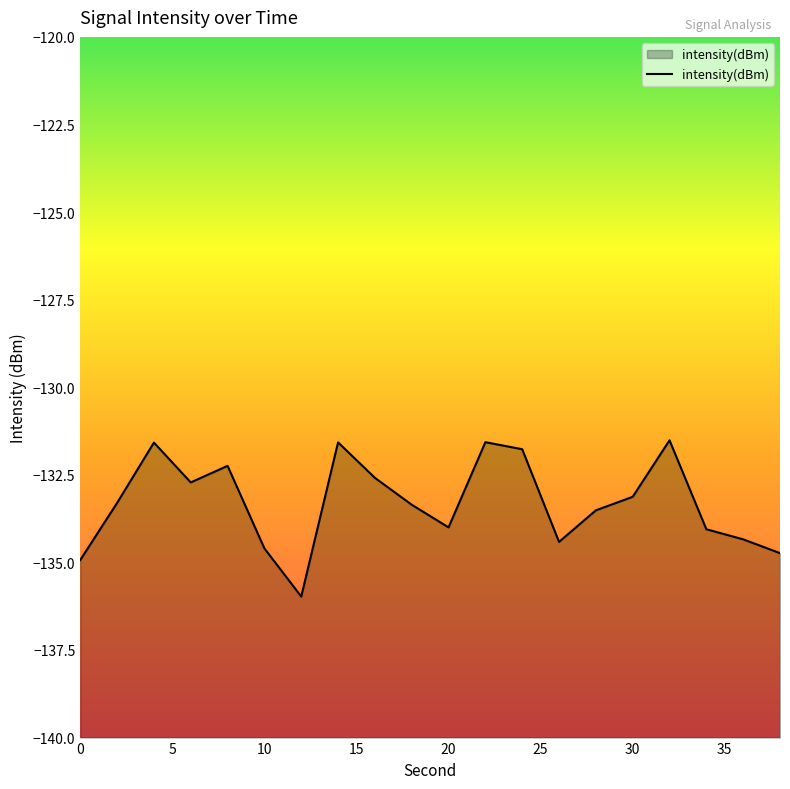

What is the maximum value shown in the chart?

-131.5